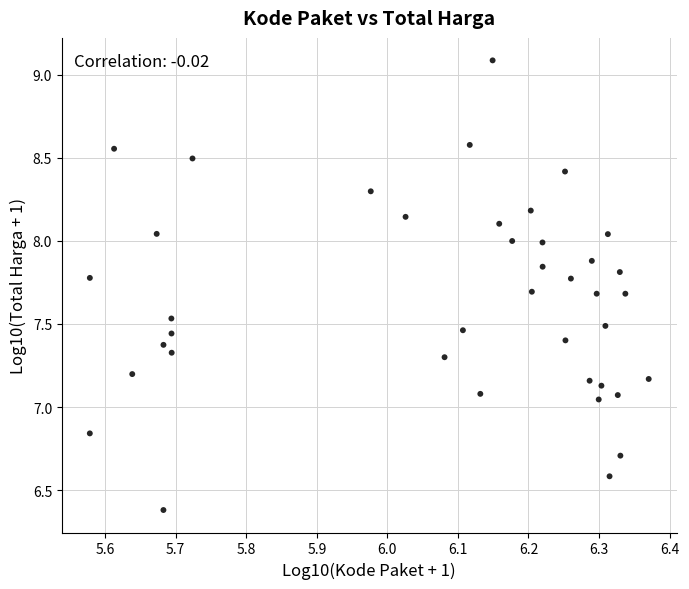

What is the range of X values (max minus min)?

0.8